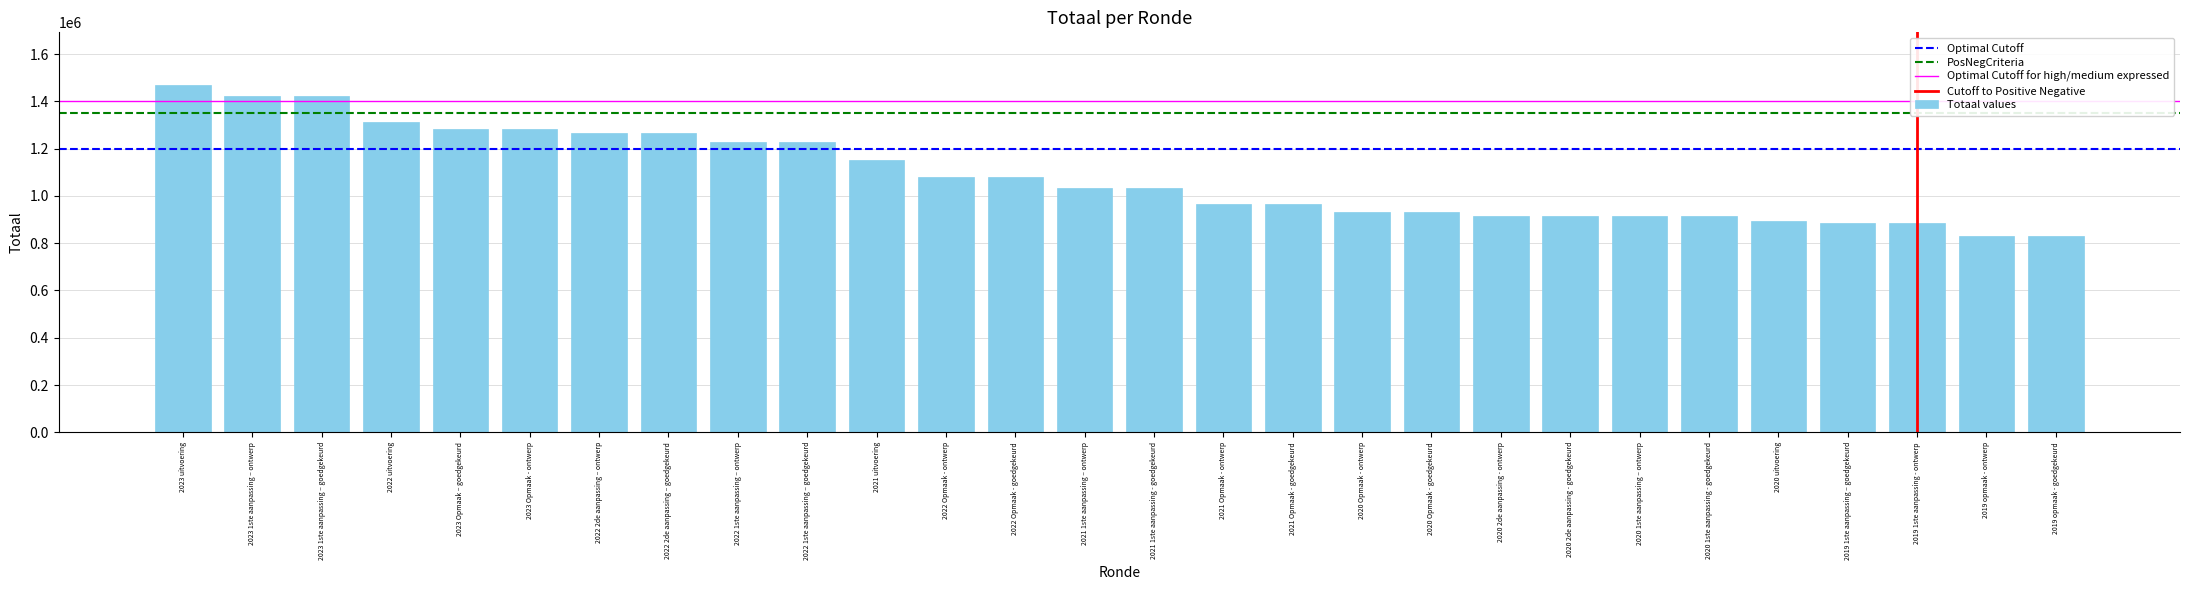

Count the number of categories in the chart.

28